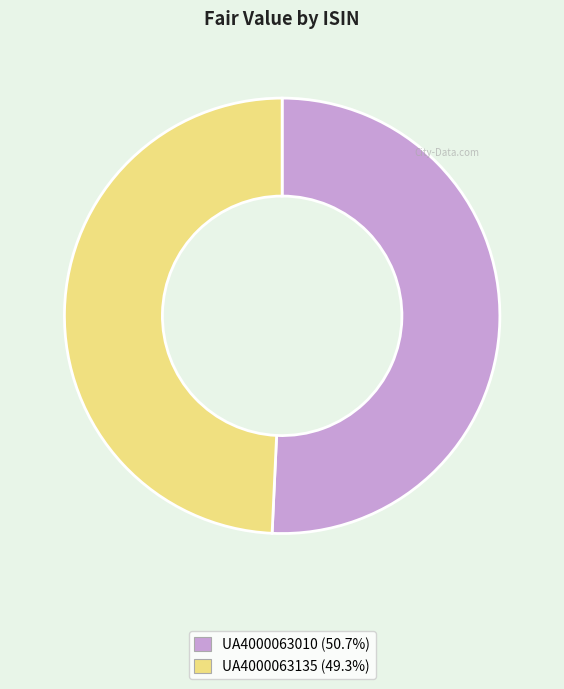

Does any single category account for the majority?

Yes